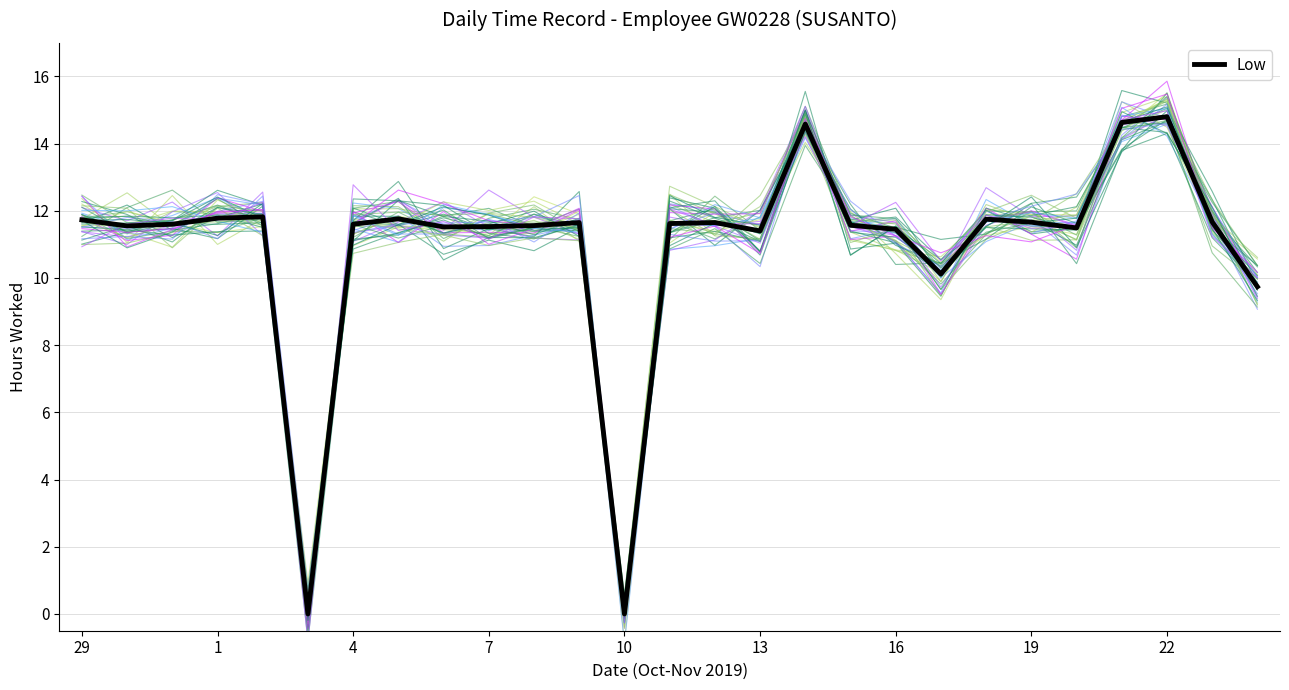

Where does the Low series first go above 11?

29